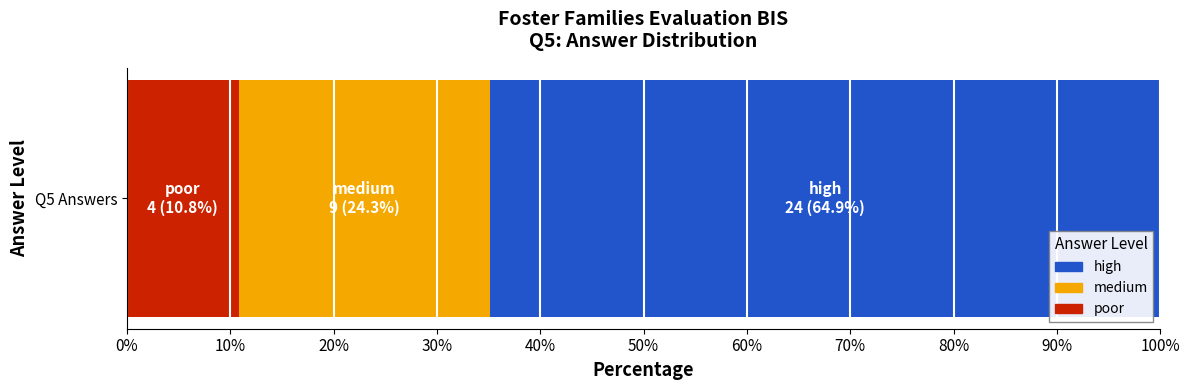

The poor series shows 15.3 at Q5 Answers. True or false?

False